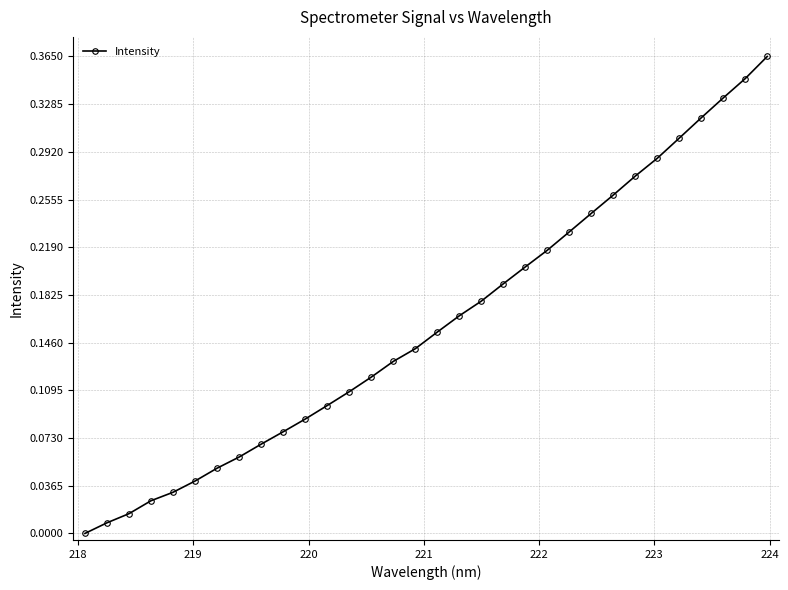

What is the sum of all values?

5.1